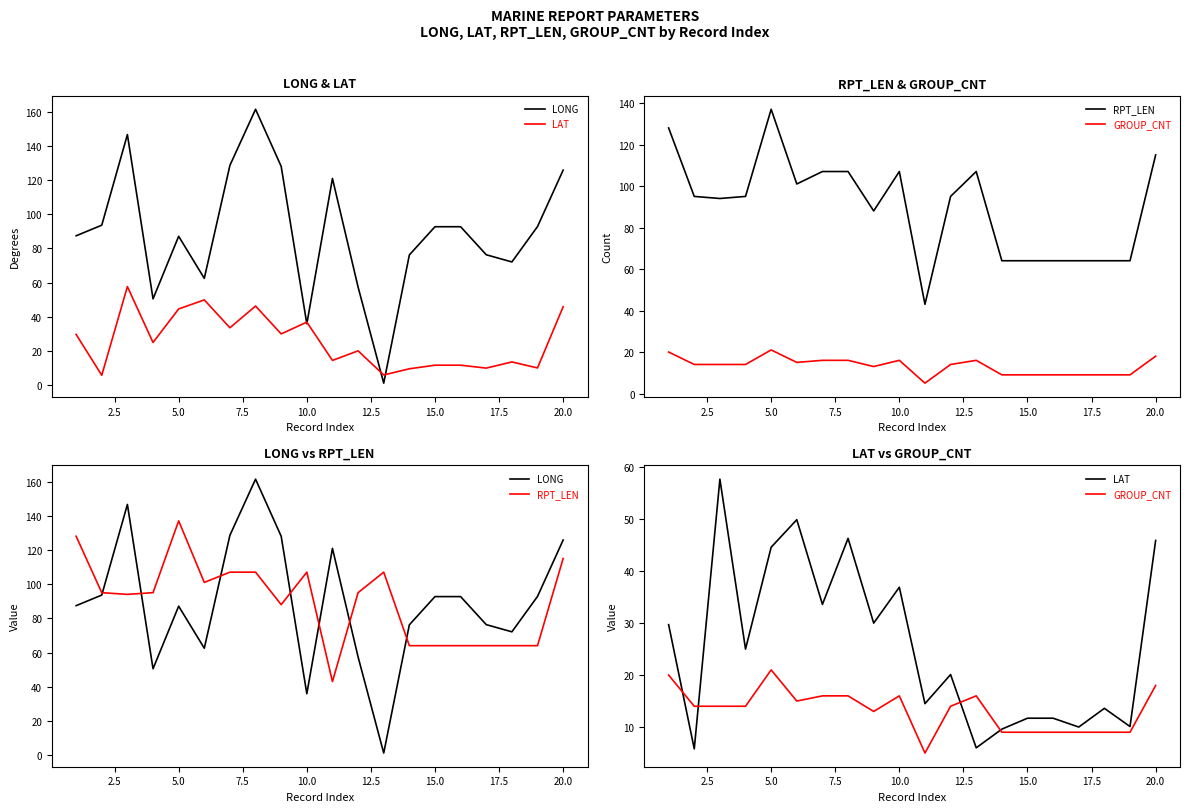

Which series has the widest spread of values?

LONG